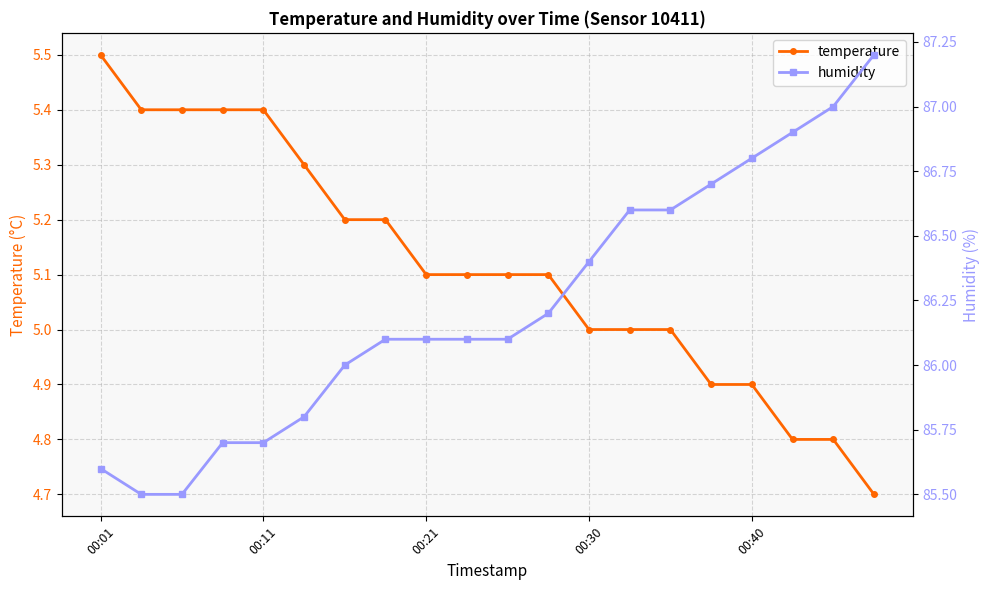

What is the maximum value for temperature?

5.5